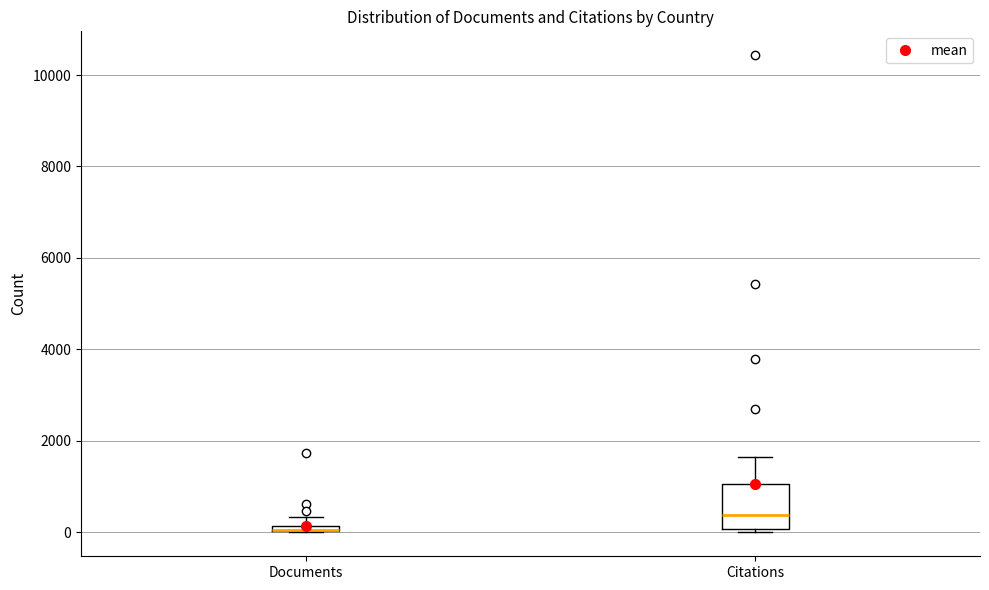

Where is the upper edge of the box for Documents on the y-axis? The values are not printed on the chart, so give them approximately, as read against the axis.

200